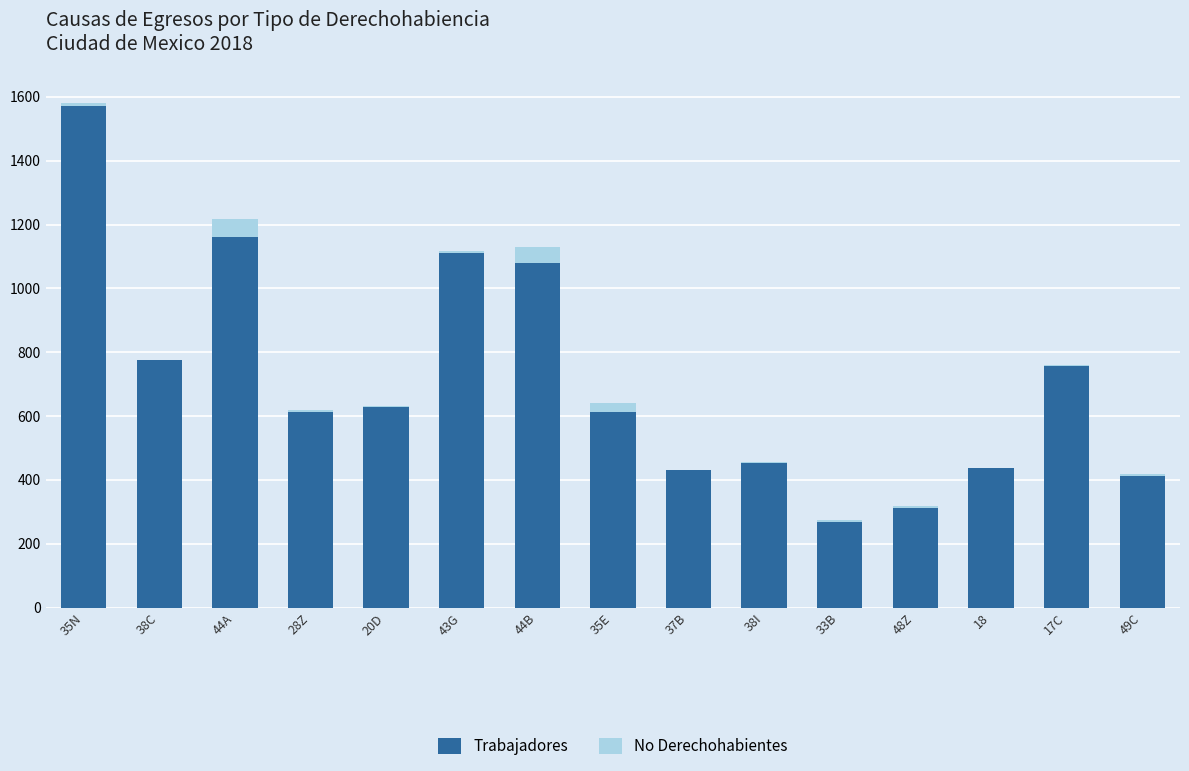

At which category is the sum across all series the highest?

35N